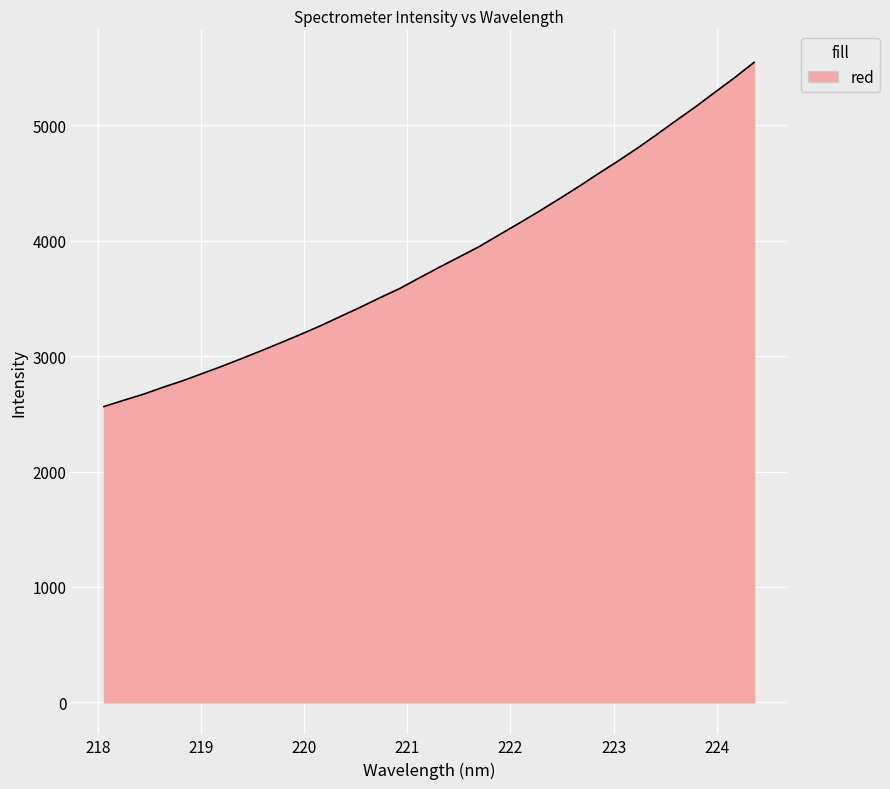

True or false: there are more than 2 points higher than both neighbors.

False